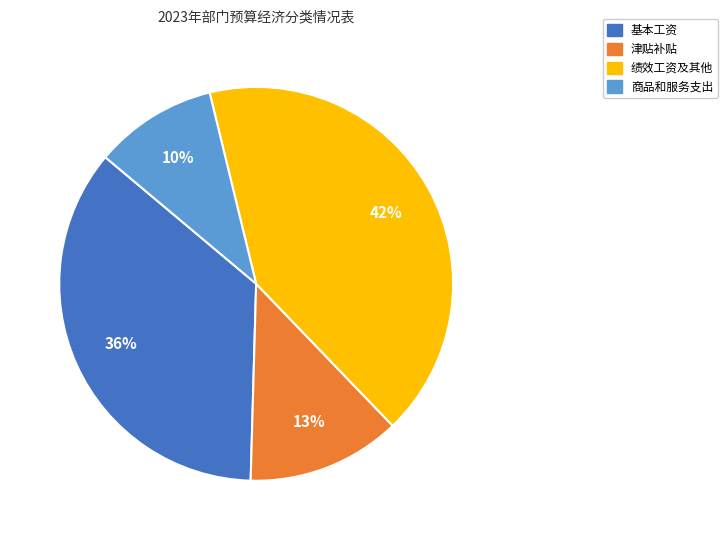

Is there a majority slice in this chart?

No